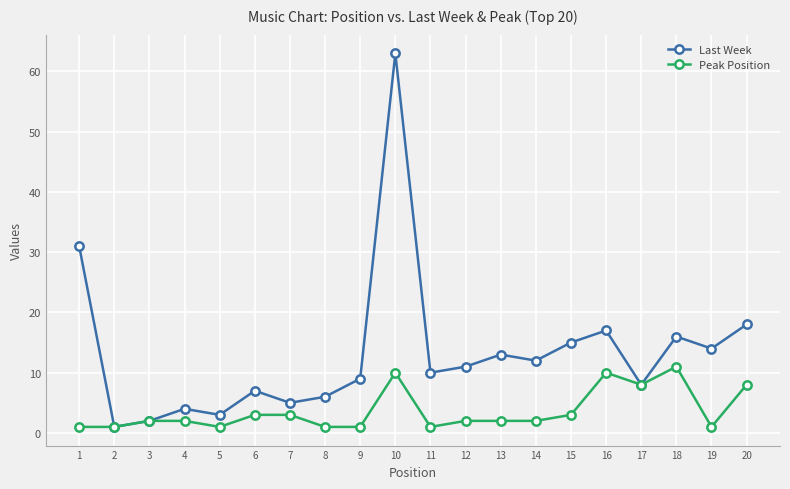

True or false: Peak Position has more than 0 interior local peaks.

True